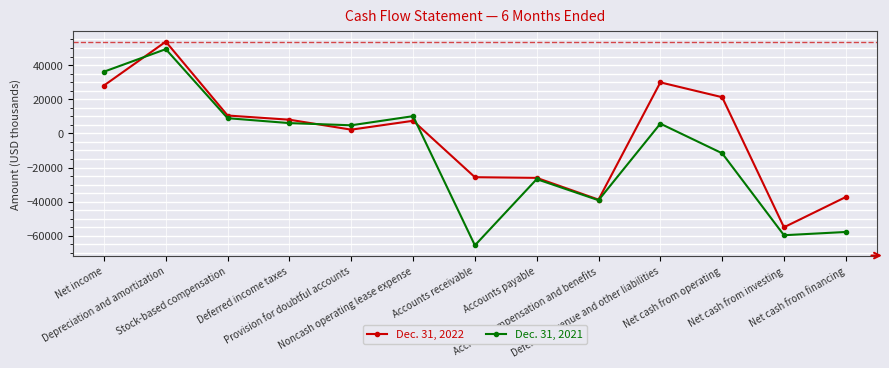

True or false: Dec. 31, 2022 and Dec. 31, 2021 intersect in this chart.

True